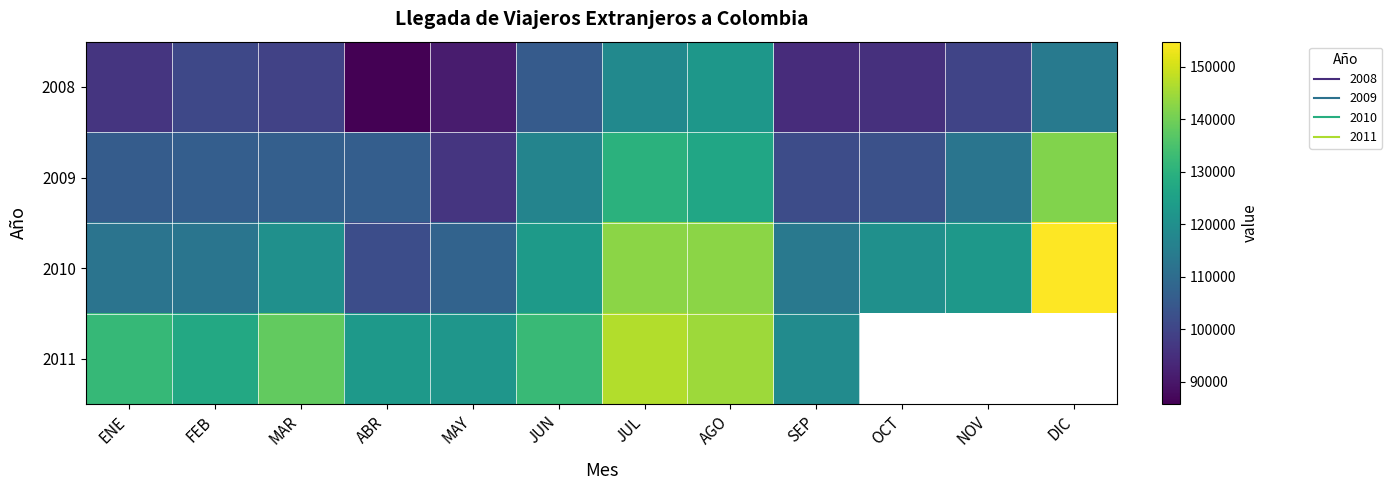

At which label does 2010 reach its minimum?

ABR